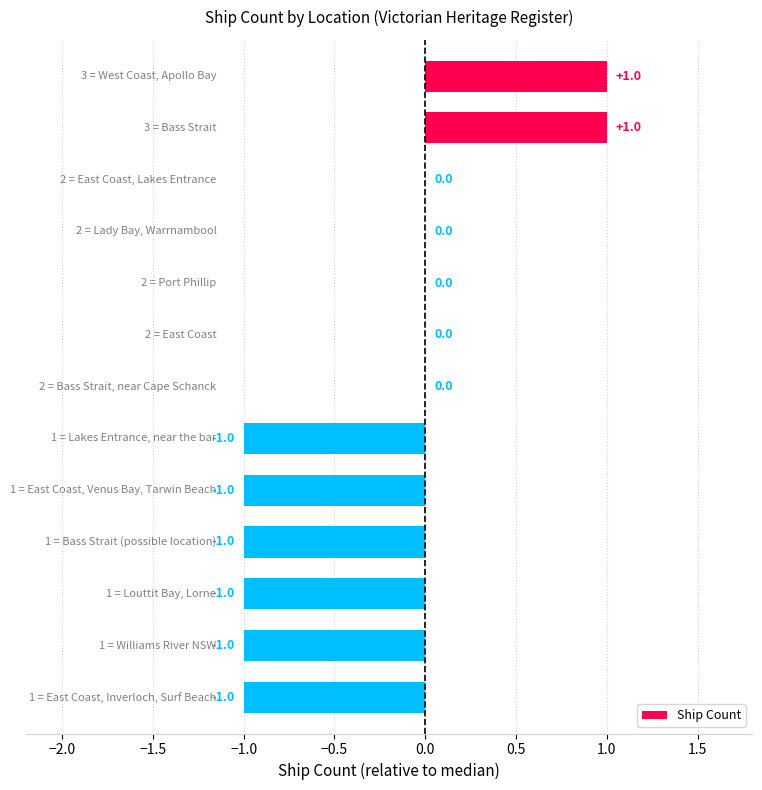

Count the number of categories in the chart.

13